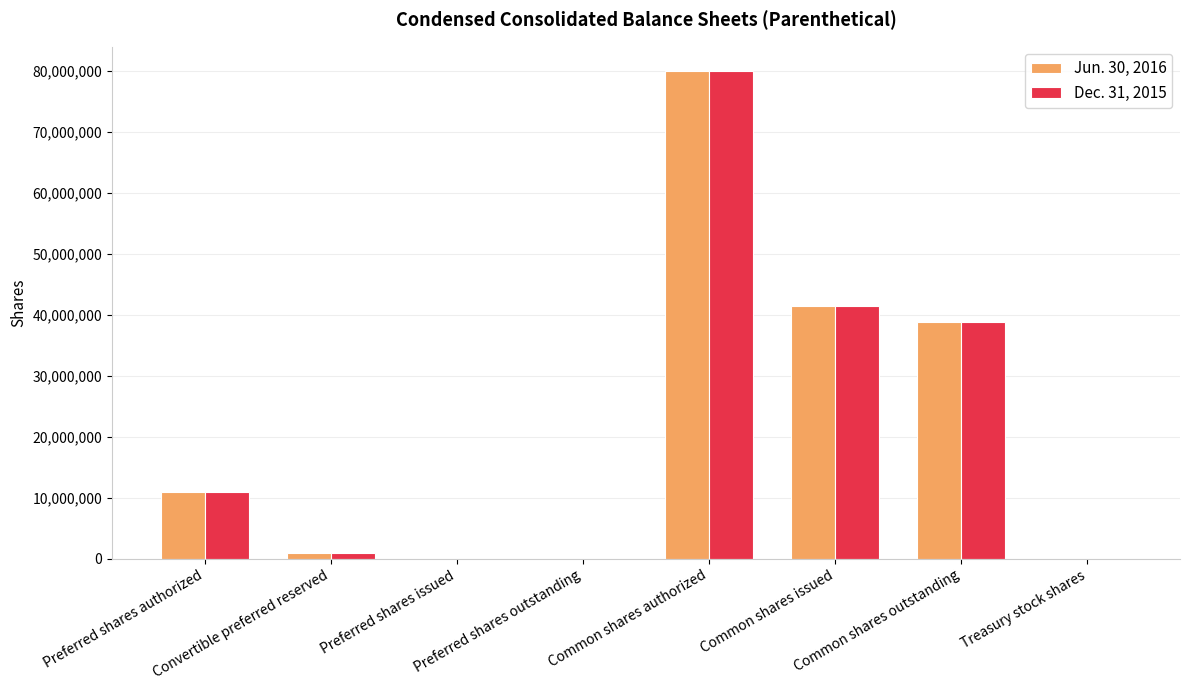

What is the difference between the Jun. 30, 2016 values at Treasury stock shares and Common shares authorized?

79995589